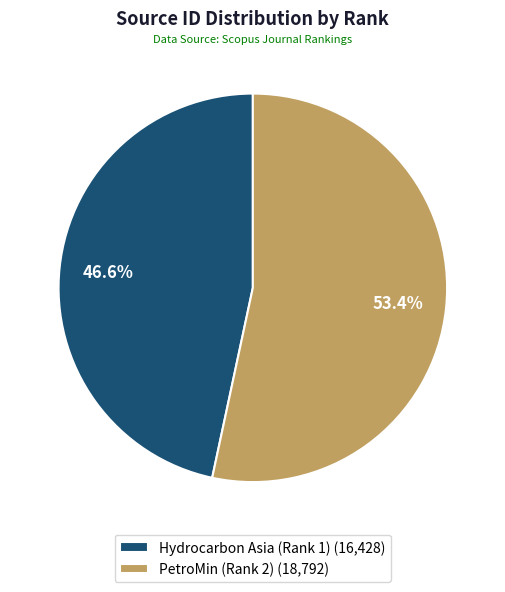

How many segments does this pie chart have?

2